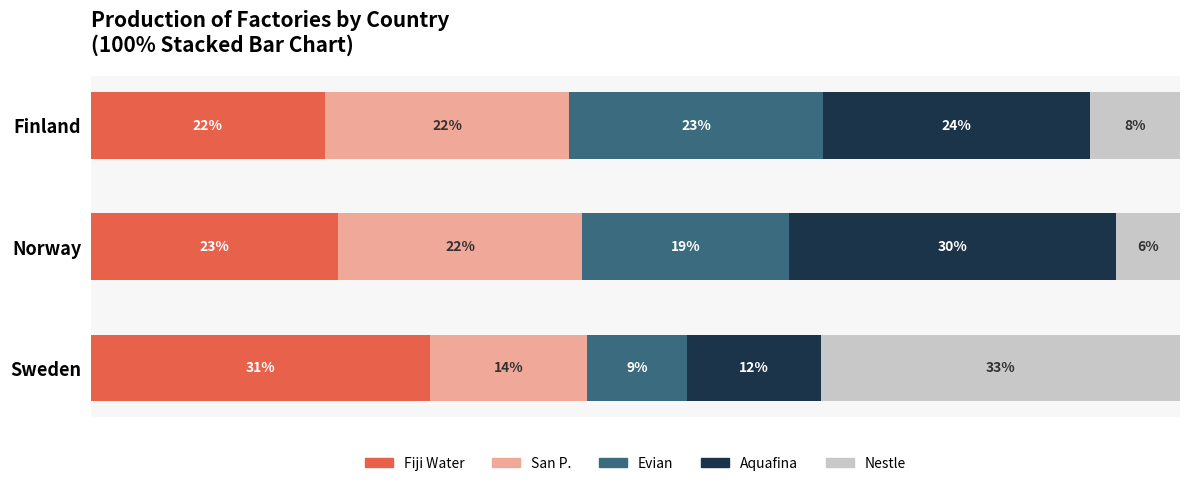

What are all the series names shown in the legend?

Fiji Water, San P., Evian, Aquafina, Nestle